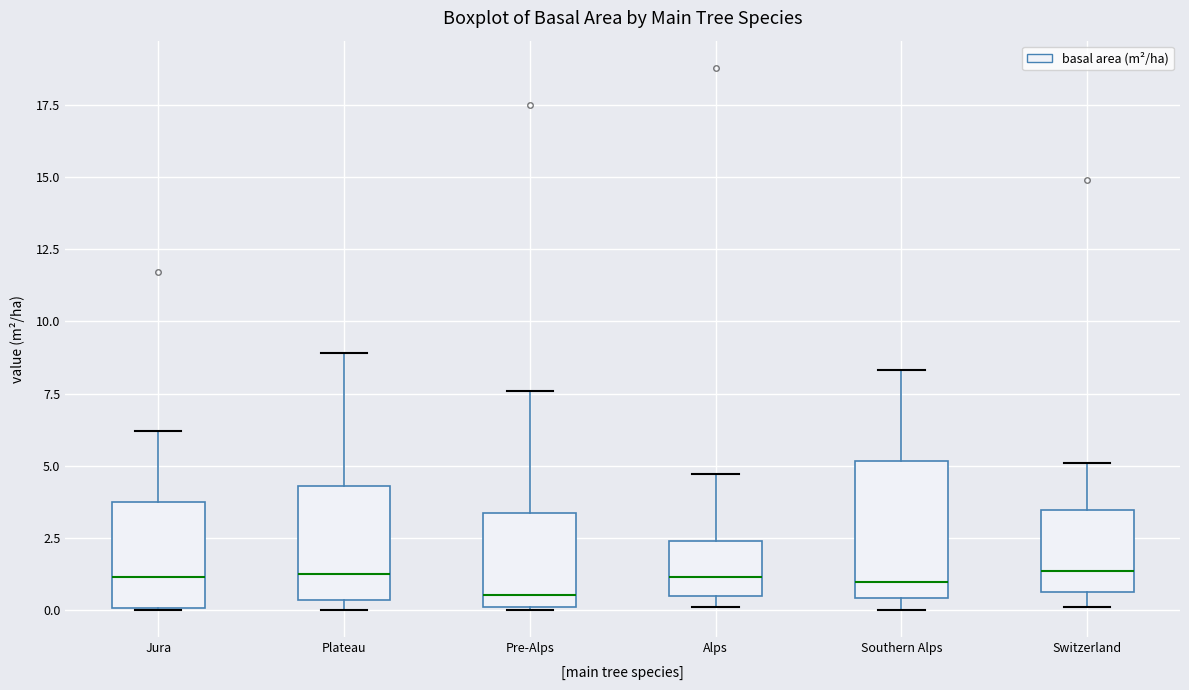

Reading left to right, read every box against the y-axis: the position of its median line, the range the box covers, and the ends of its whiskers. The values are not printed on the chart, so give them approximately, as read against the axis.

Jura: median 1.0, box 0.0 to 3.5, whiskers 0.0 to 6.0
Plateau: median 1.5, box 0.5 to 4.5, whiskers 0.0 to 9.0
Pre-Alps: median 0.5, box 0.0 to 3.5, whiskers 0.0 to 7.5
Alps: median 1.0, box 0.5 to 2.5, whiskers 0.0 to 4.5
Southern Alps: median 1.0, box 0.5 to 5.0, whiskers 0.0 to 8.5
Switzerland: median 1.5, box 0.5 to 3.5, whiskers 0.0 to 5.0